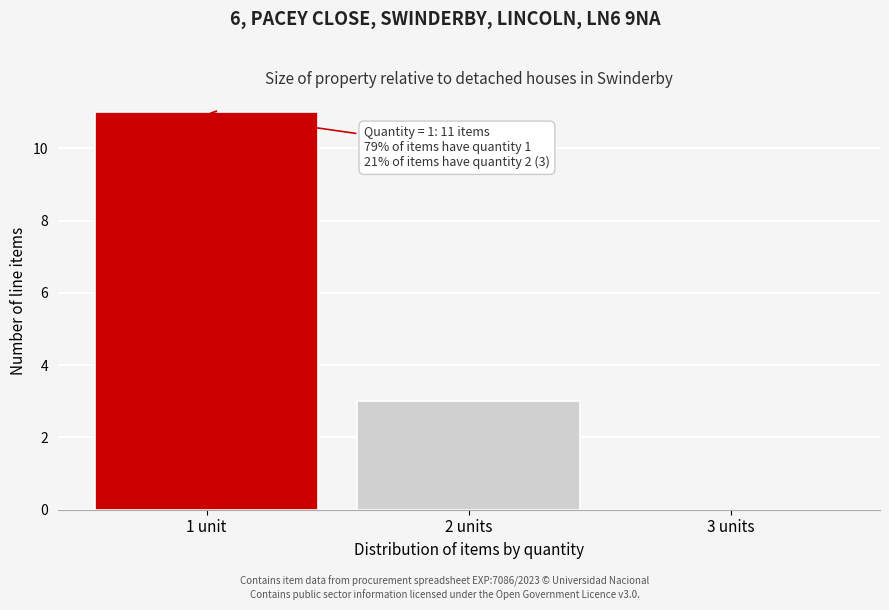

Reading left to right, extract all data points from this chart.

1 unit=11	2 units=3	3 units=0